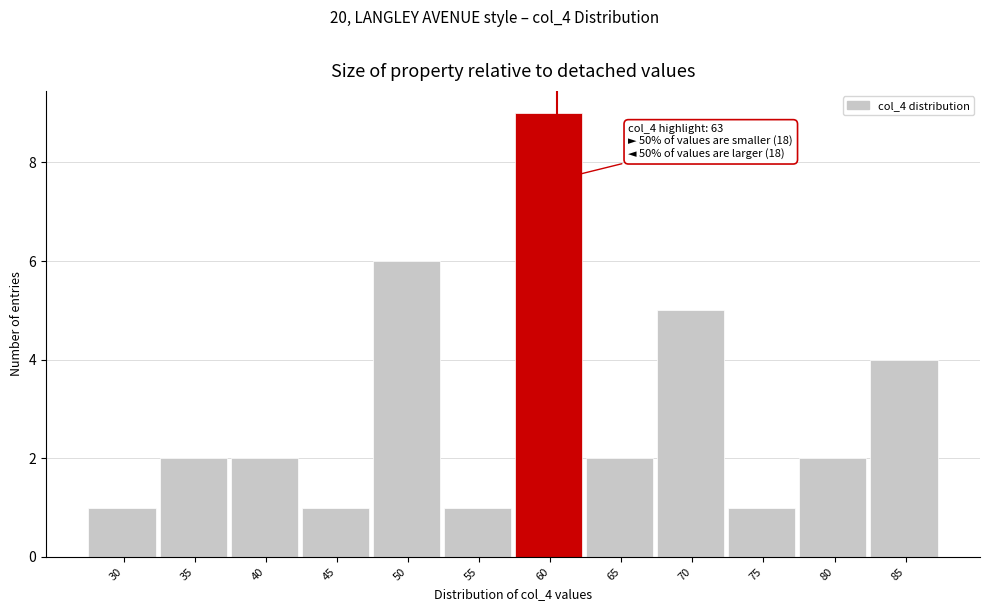

Reading right to left, extract all data points from this chart.

4	2	1	5	2	9	1	6	1	2	2	1